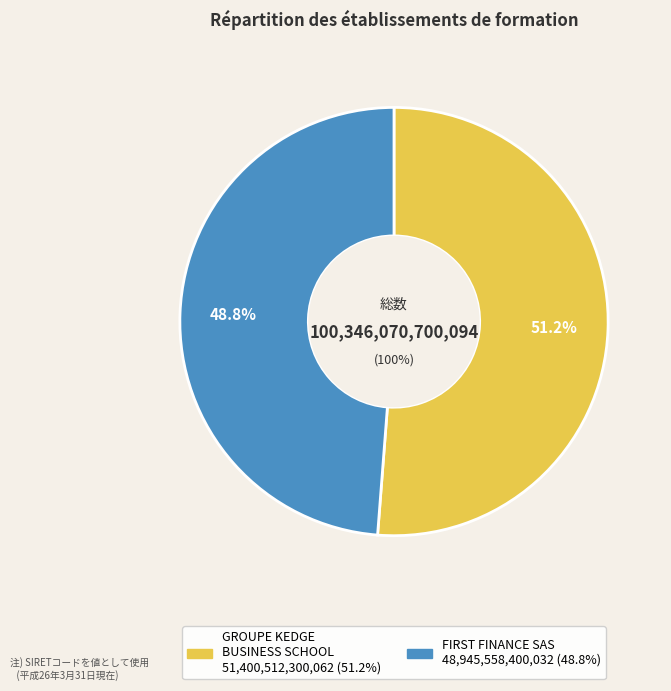

The GROUPE KEDGE BUSINESS SCHOOL slice represents 40% of the pie. True or false?

False